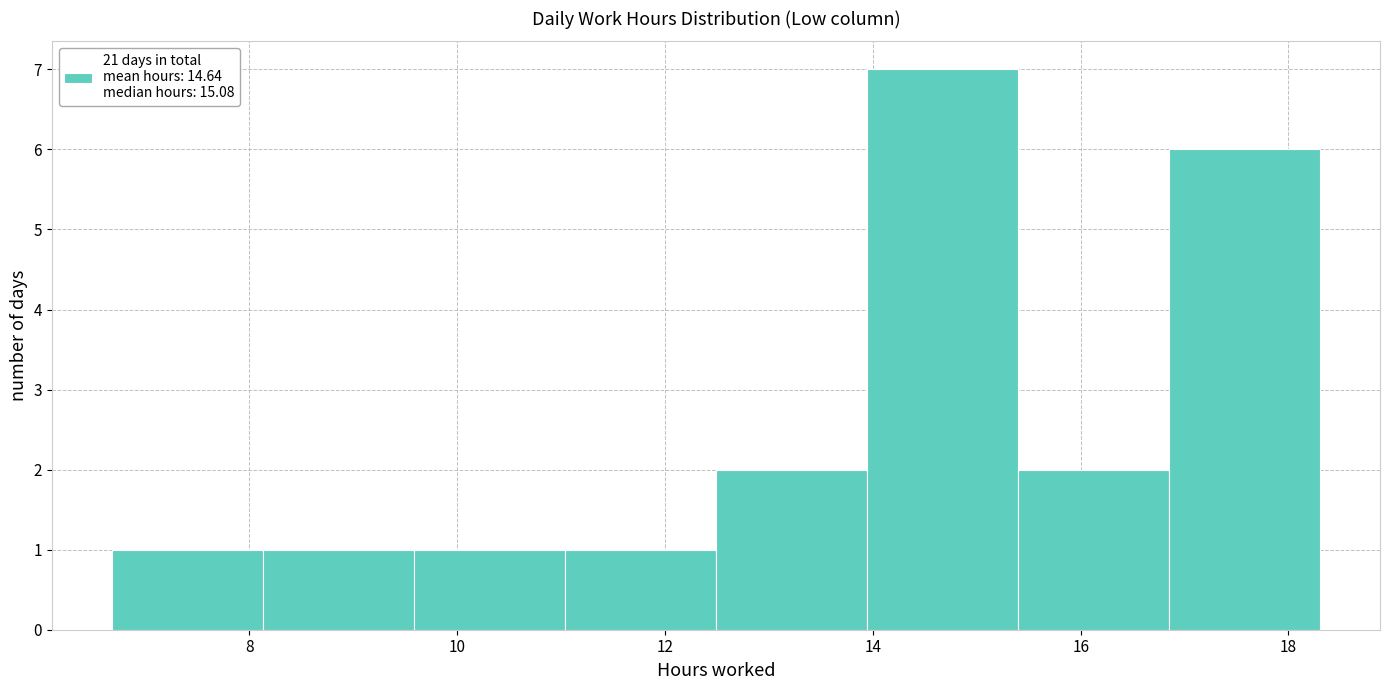

Over which range of the x-axis is the bar tallest?

14.0 to 15.4